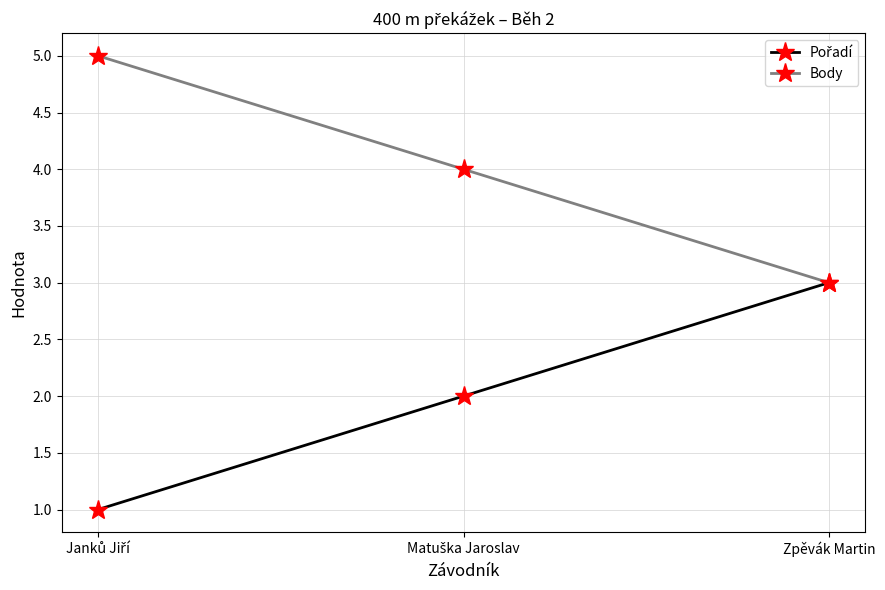

What is the label of the 3rd point from the left?

Zpěvák Martin